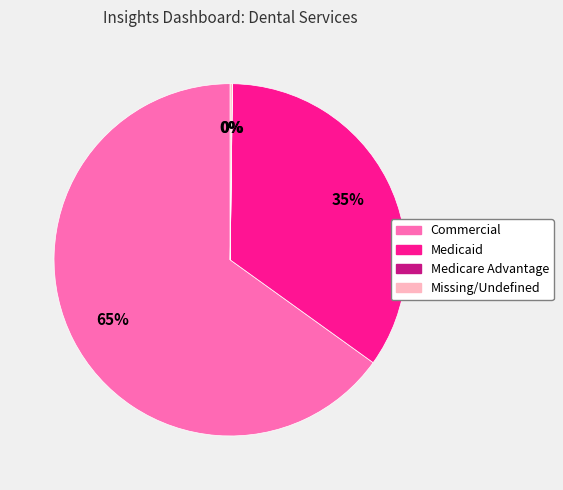

Is there a majority slice in this chart?

Yes